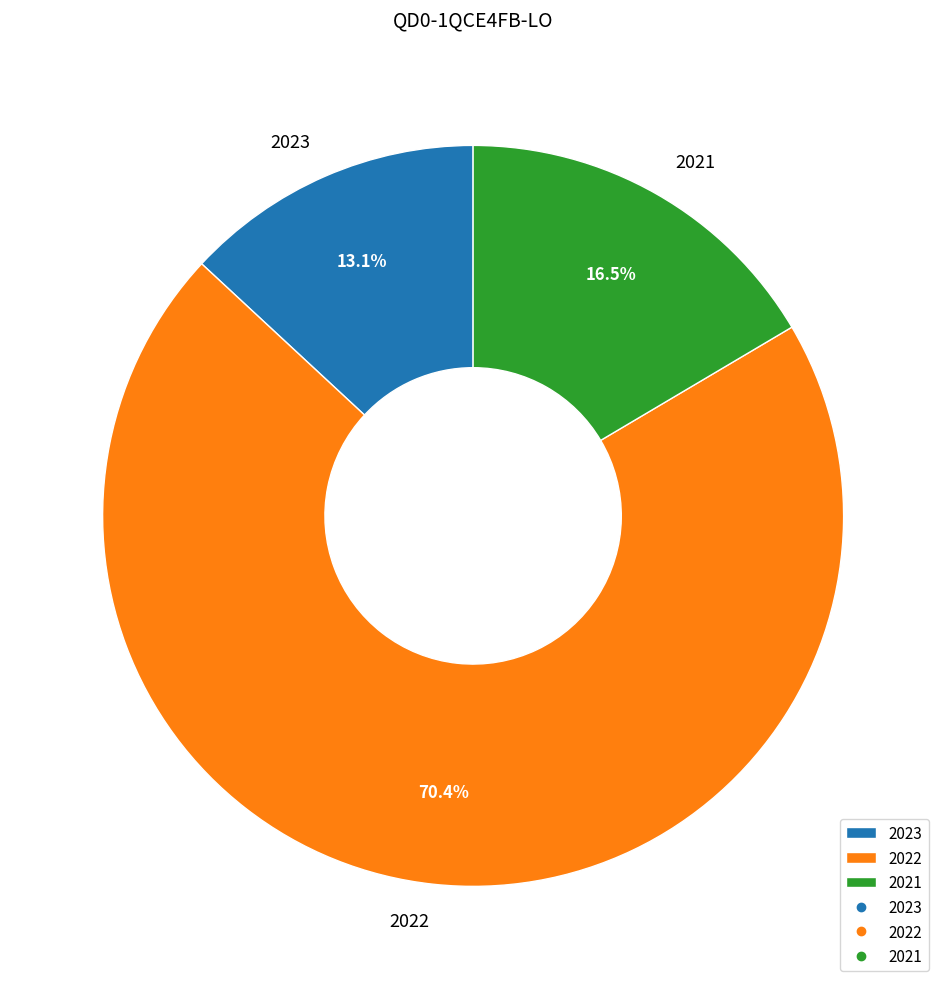

What is the majority slice?

2022